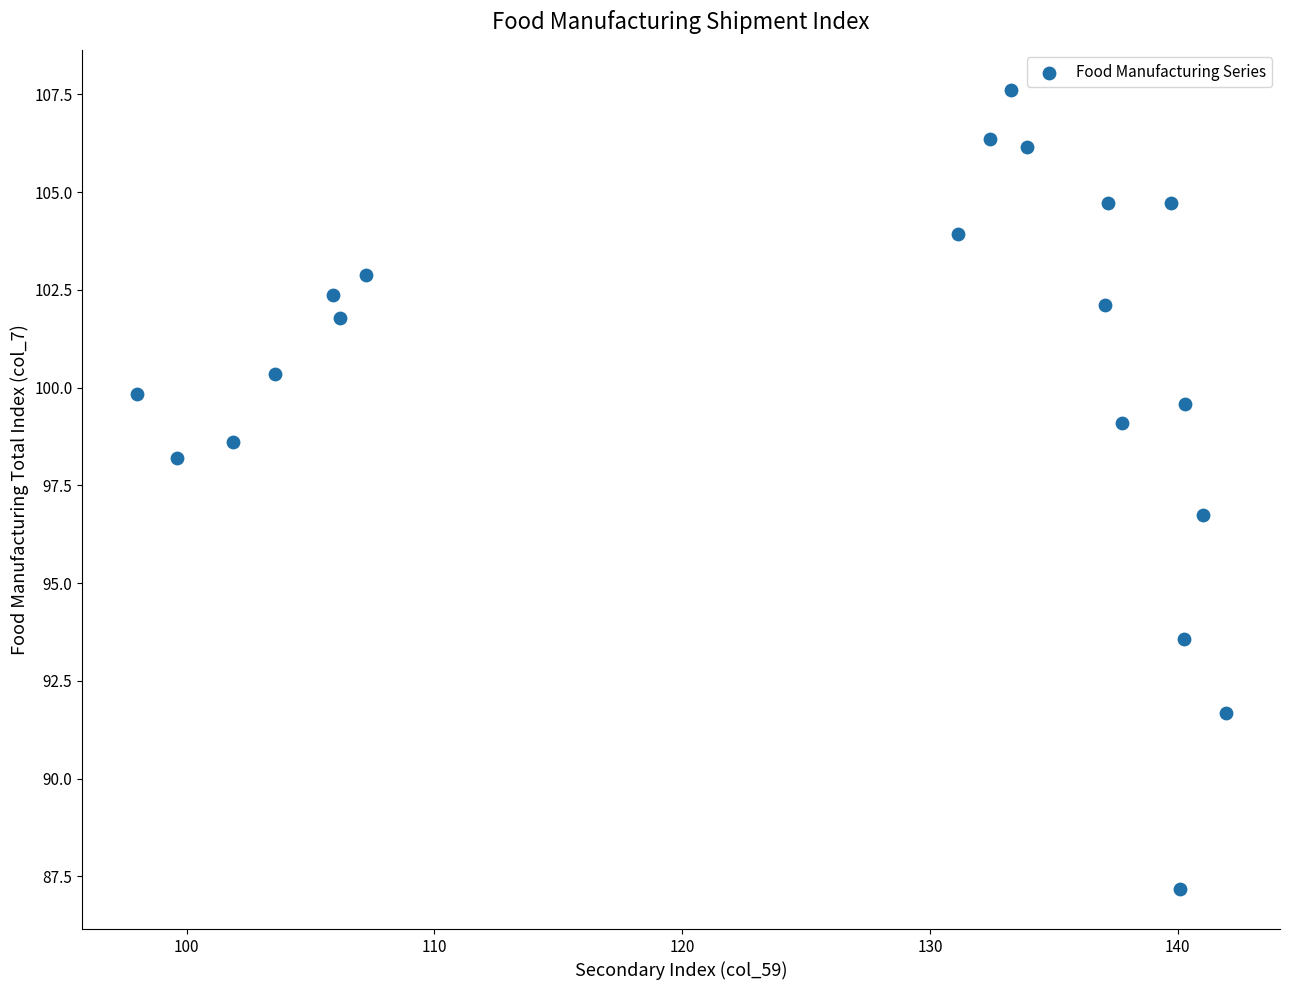

What Y value in the scatter plot is closest to 97?

96.7